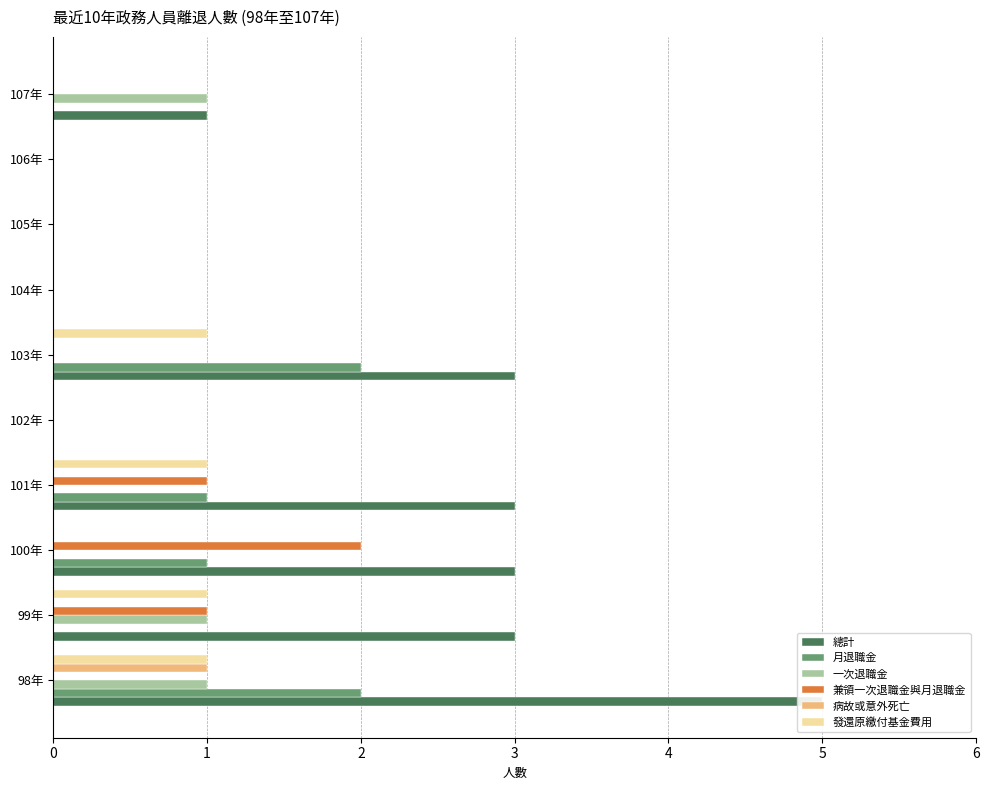

Rank the series by their maximum value, from lowest to highest.

一次退職金, 病故或意外死亡, 發還原繳付基金費用, 月退職金, 兼領一次退職金與月退職金, 總計